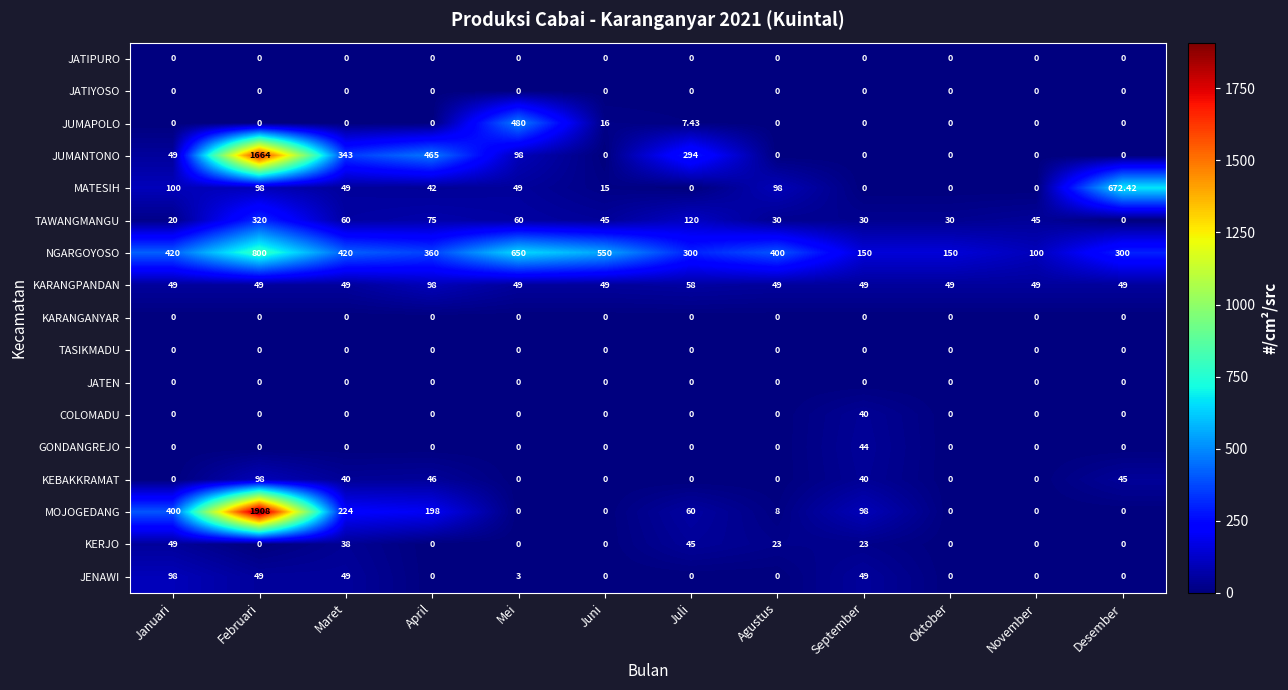

Which series changed the most between Agustus and November?

NGARGOYOSO